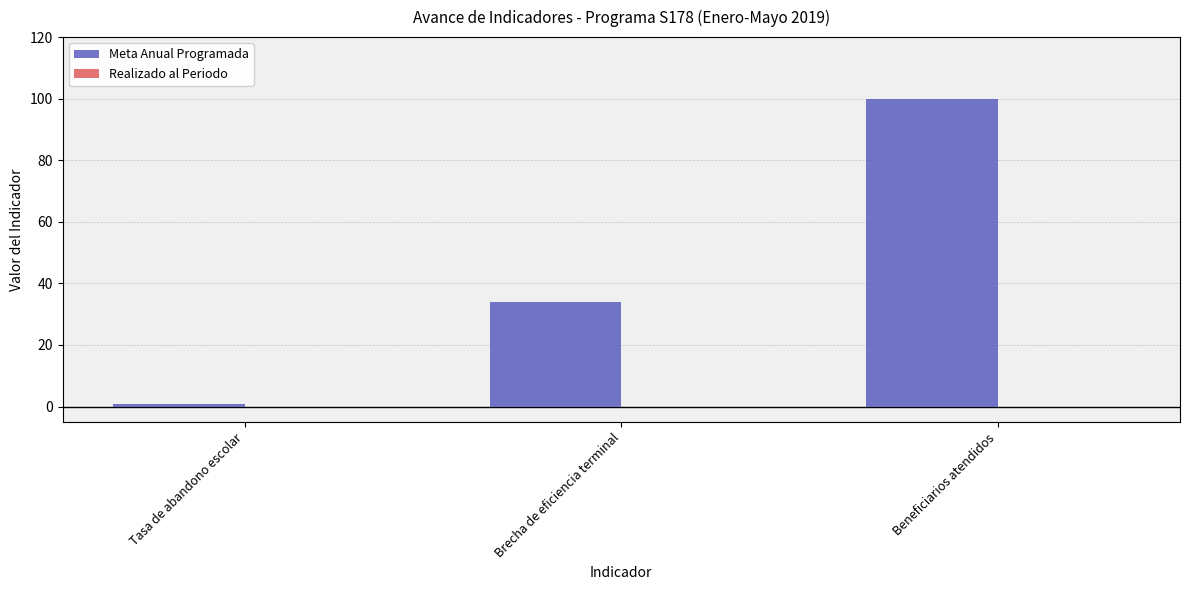

What is the change in value from Brecha de eficiencia terminal to Beneficiarios atendidos?

+66.1